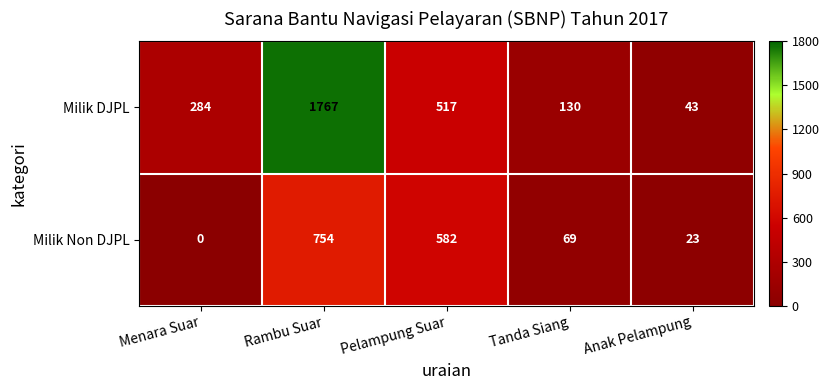

What is the difference between the highest and lowest values at Tanda Siang?

61